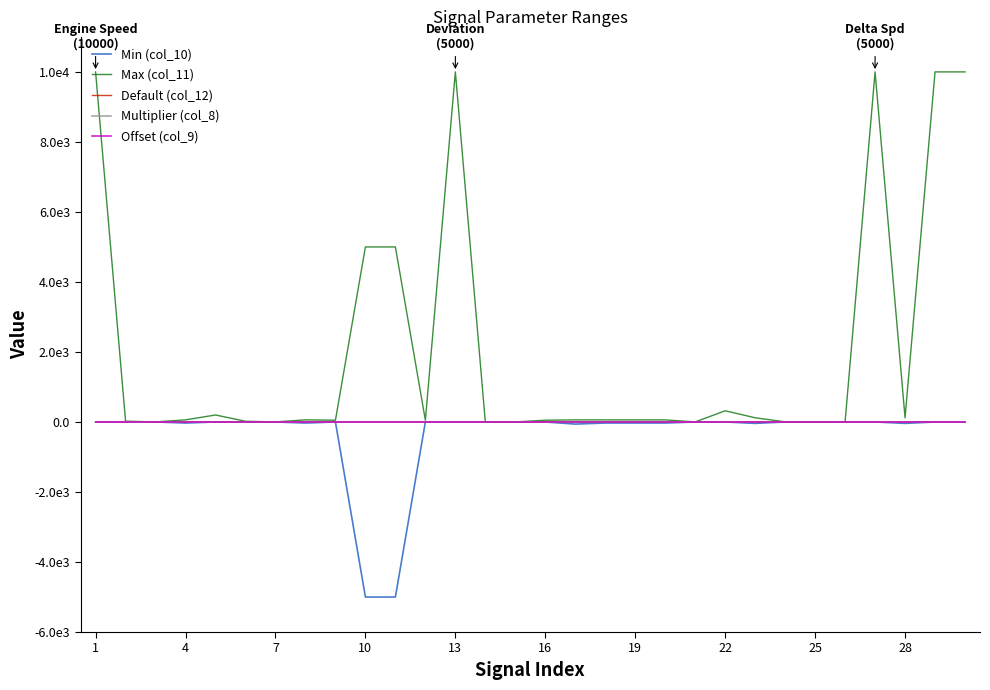

What is the sum of all Min (col_10) values?

-10290